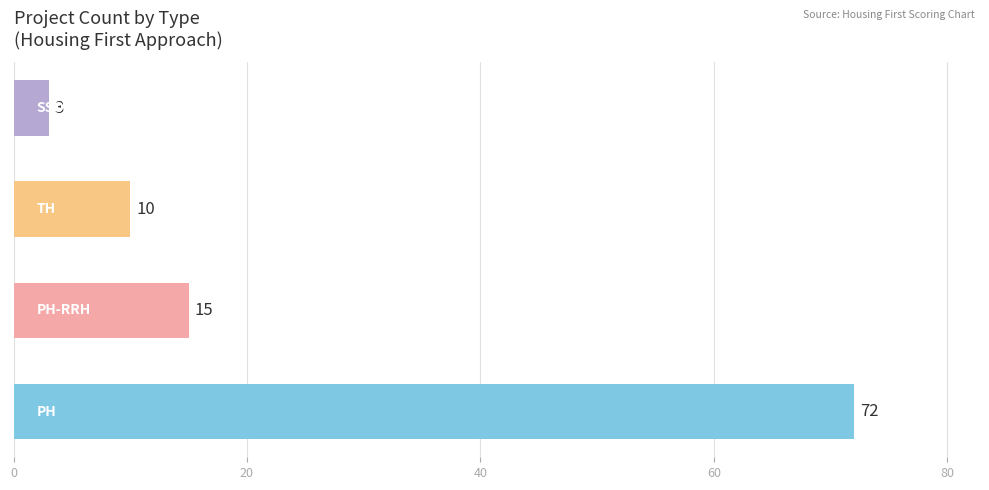

How many data points does each series have?

4